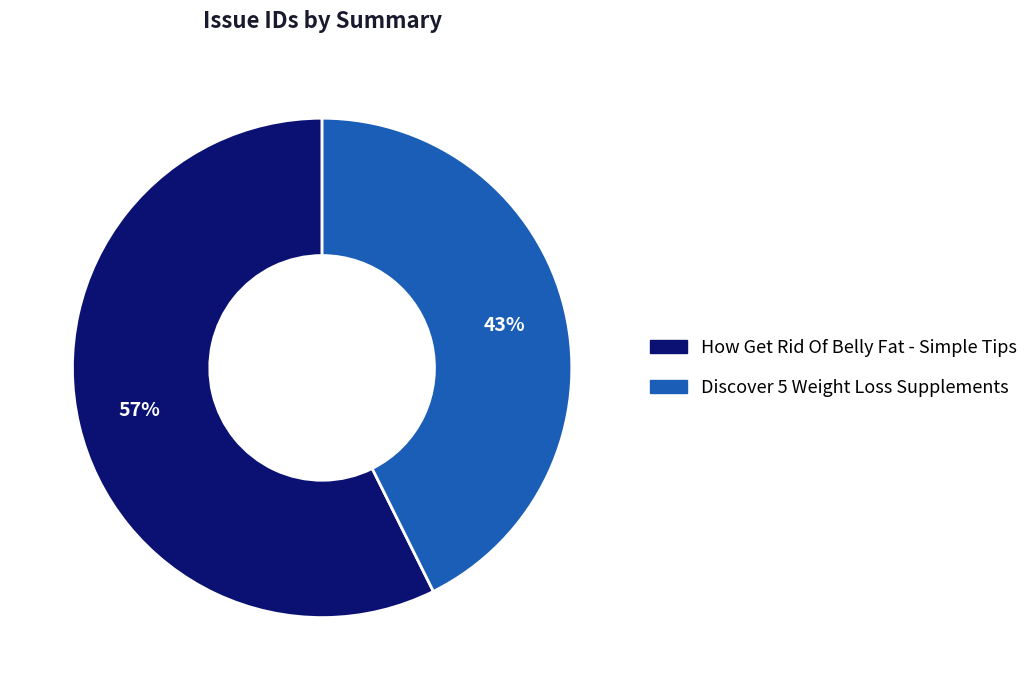

To the nearest percent, what is the average slice percentage?

50%